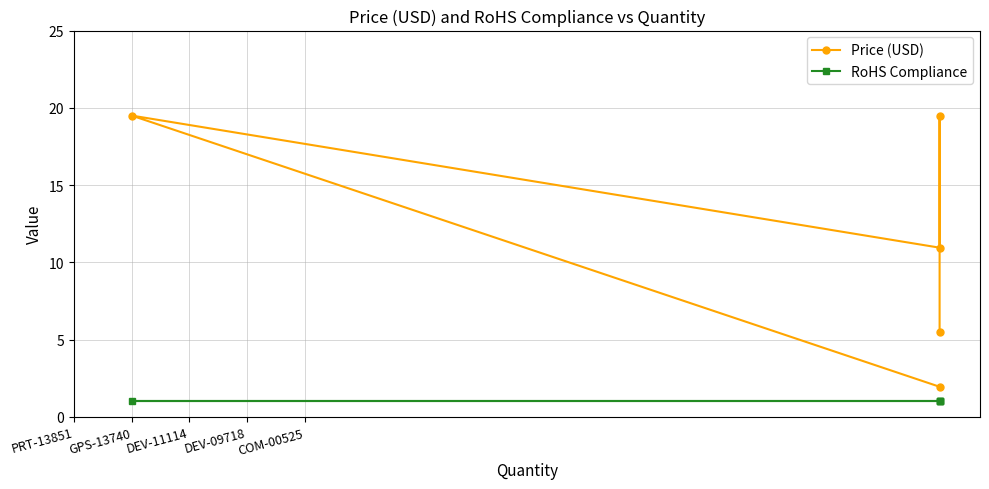

Where is RoHS Compliance nearest to the value 1?

PRT-13851